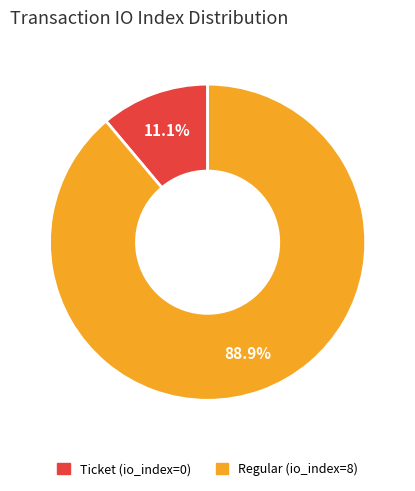

Combined, do Ticket (io_index=0) and Regular (io_index=8) account for over 50%?

Yes